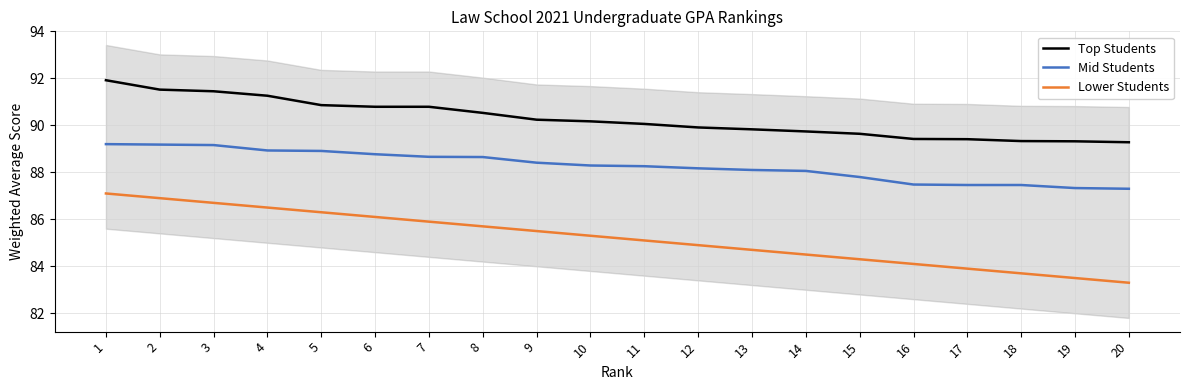

True or false: Mid Students and Lower Students cross at least once.

False